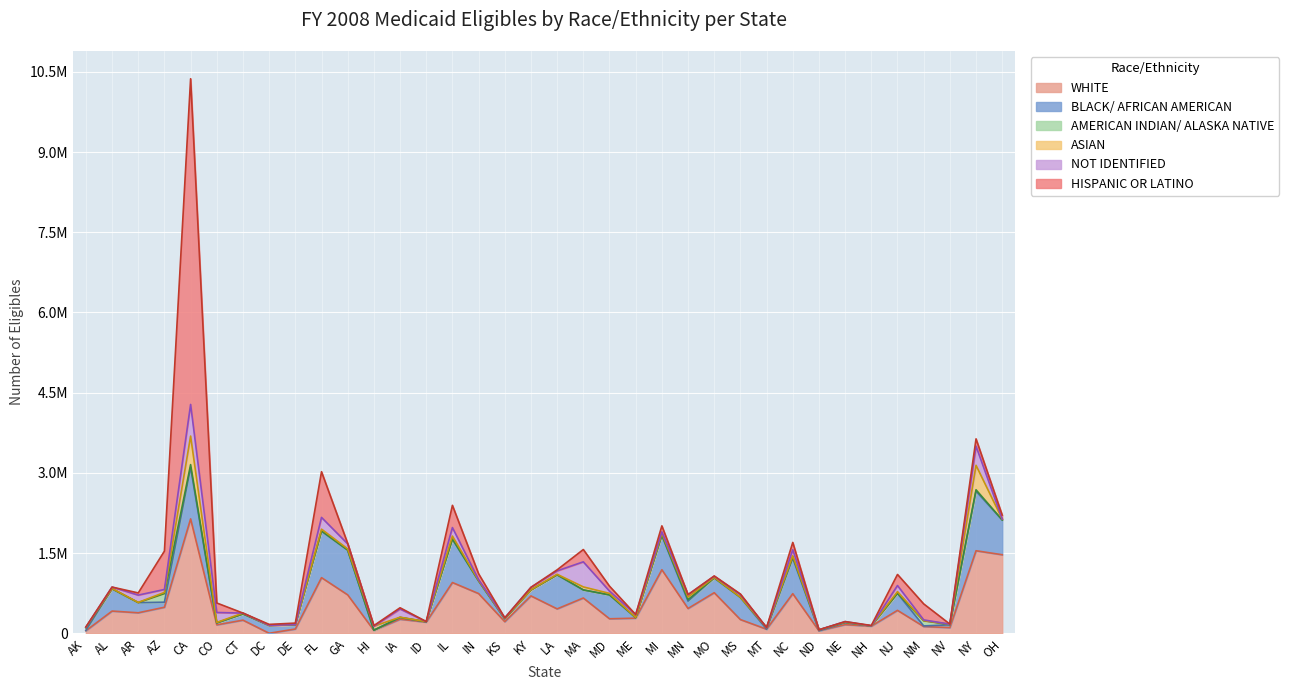

What is the spread (max minus min) of values at AL?

417230